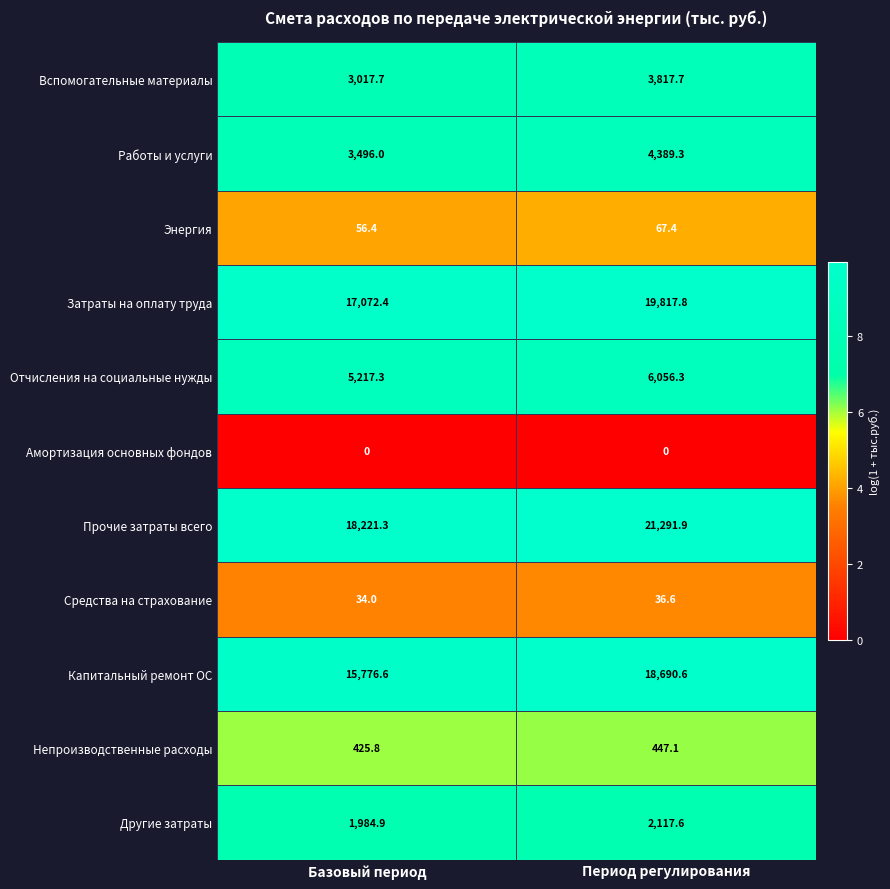

Rank the series at Период регулирования from highest to lowest value.

Прочие затраты всего, Затраты на оплату труда, Капитальный ремонт ОС, Отчисления на социальные нужды, Работы и услуги, Вспомогательные материалы, Другие затраты, Непроизводственные расходы, Энергия, Средства на страхование, Амортизация основных фондов